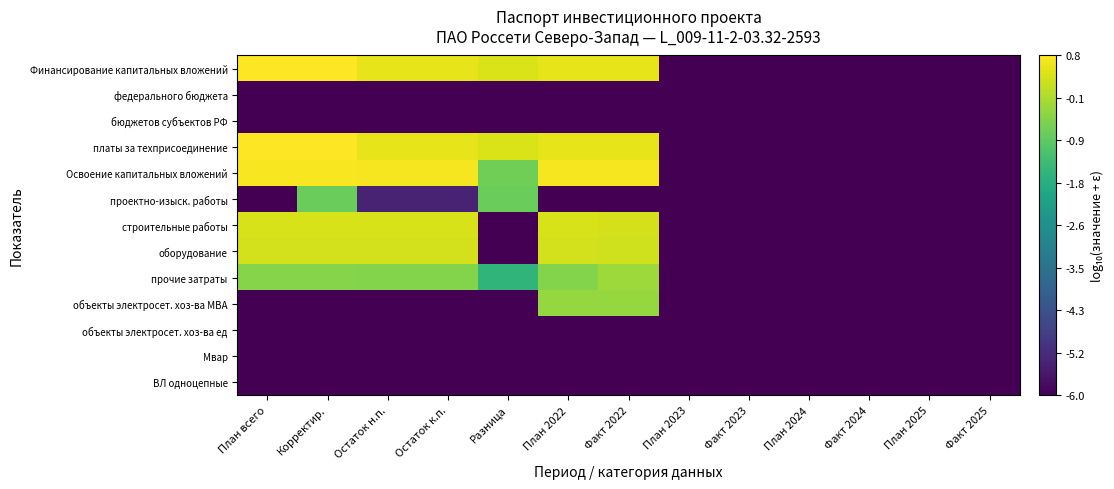

What is the total value across all series at Корректир.?

-34.3